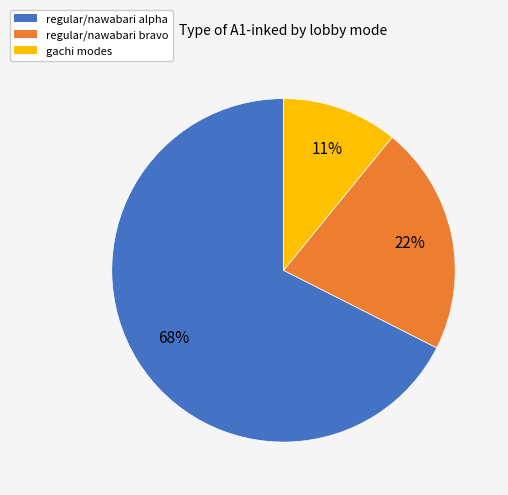

Is there a majority slice in this chart?

Yes